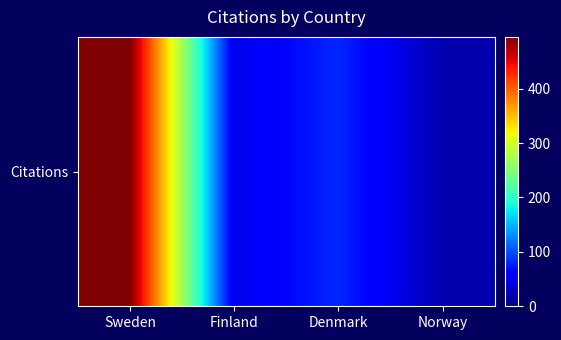

What is the approximate value at Norway?

20